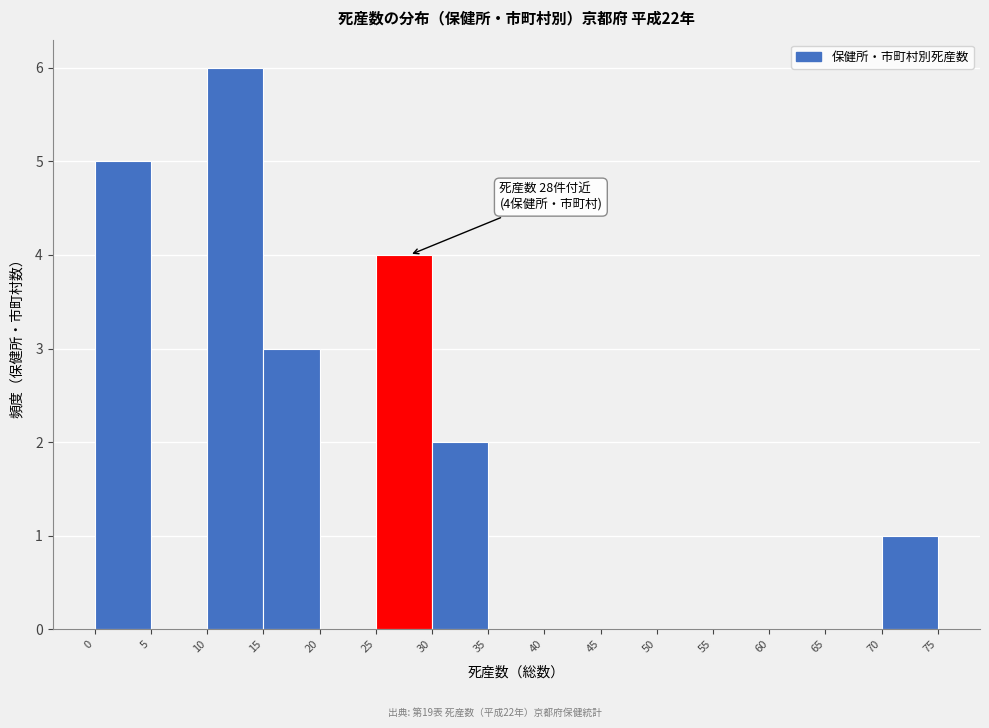

Which range on the x-axis has the tallest bar?

10 to 15